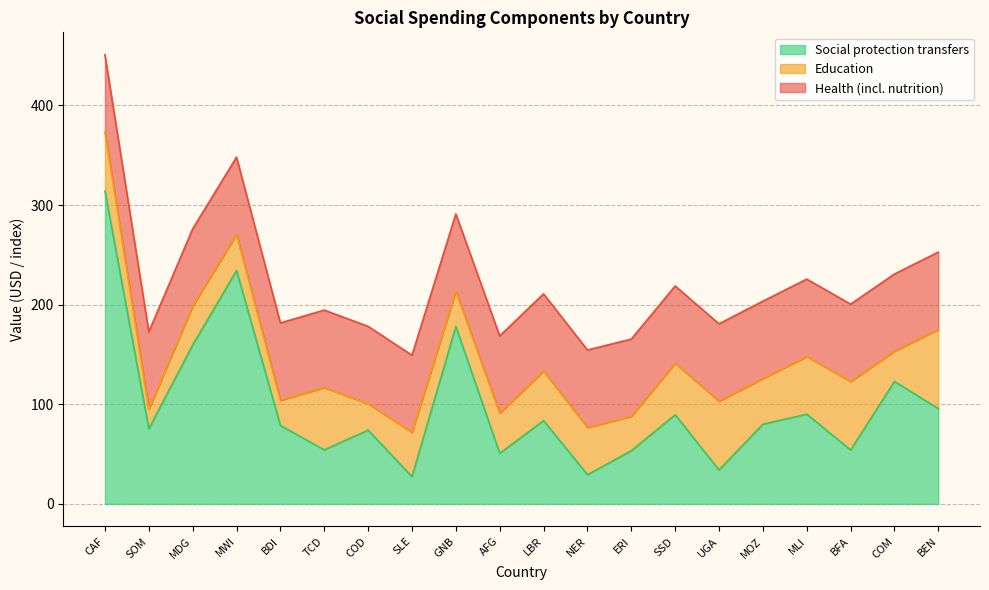

At which category is the sum across all series the highest?

CAF